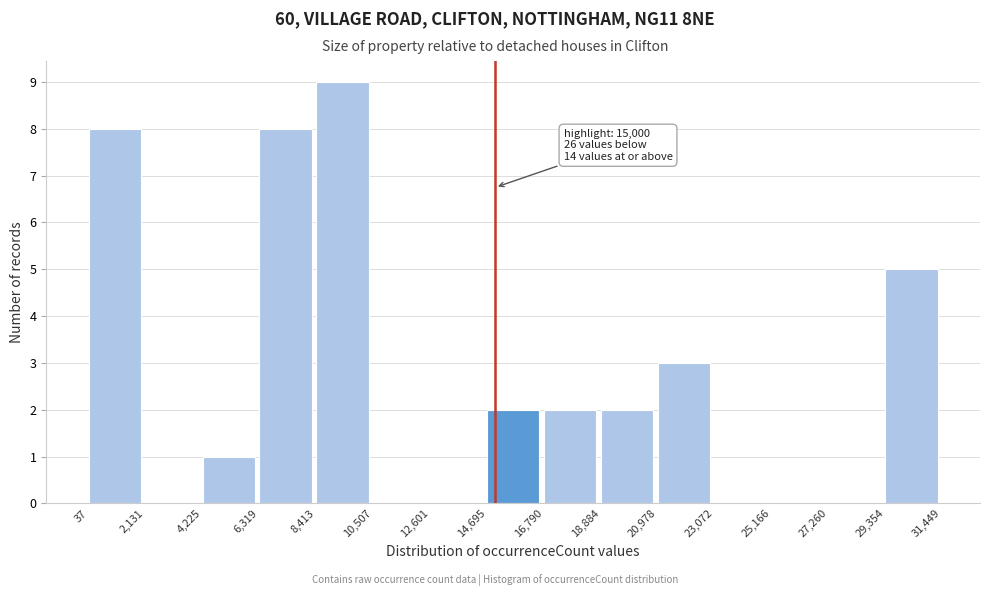

Which range on the x-axis has the tallest bar?

8,413 to 10,507